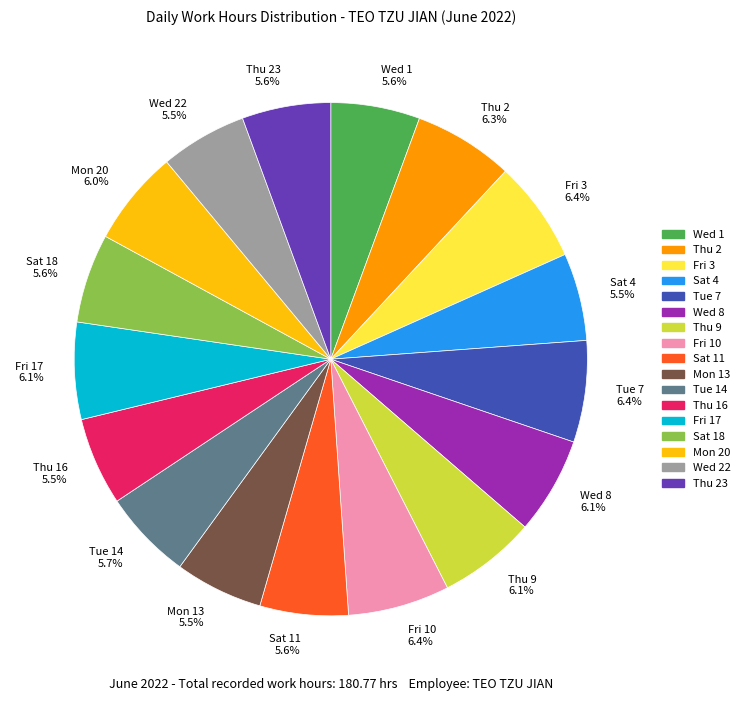

What is the ratio of the value at Wed 22 5.5% to the value at Thu 16 5.5%?

1.0